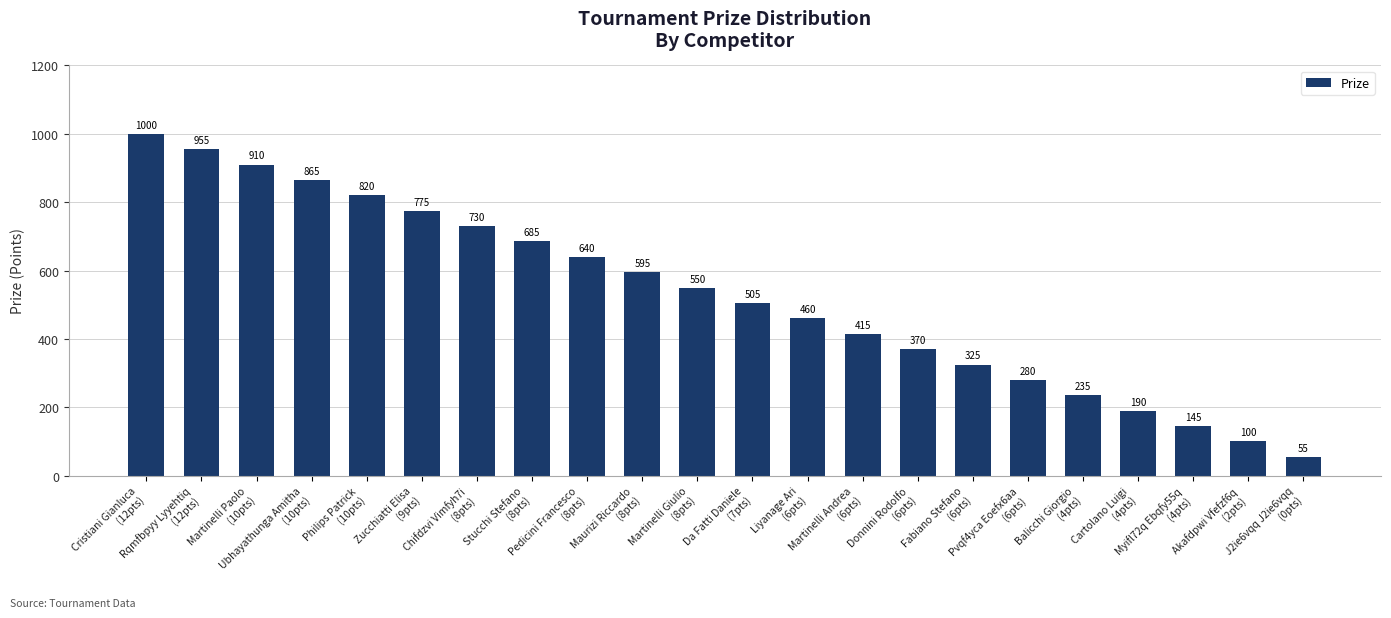

What position from the right is Fabiano Stefano
(6pts)?

7